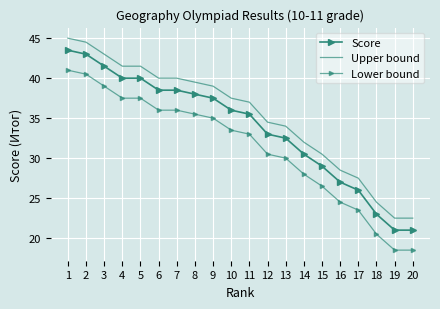

True or false: Score and Upper bound cross at least once.

False